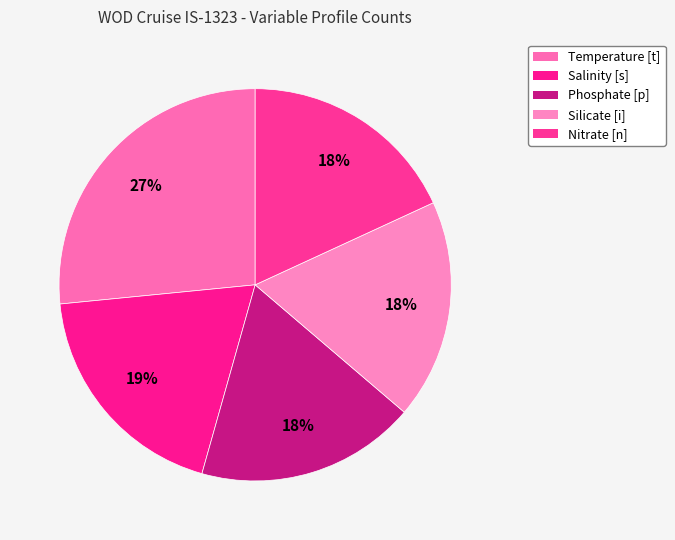

Count the number of slices in the pie.

5